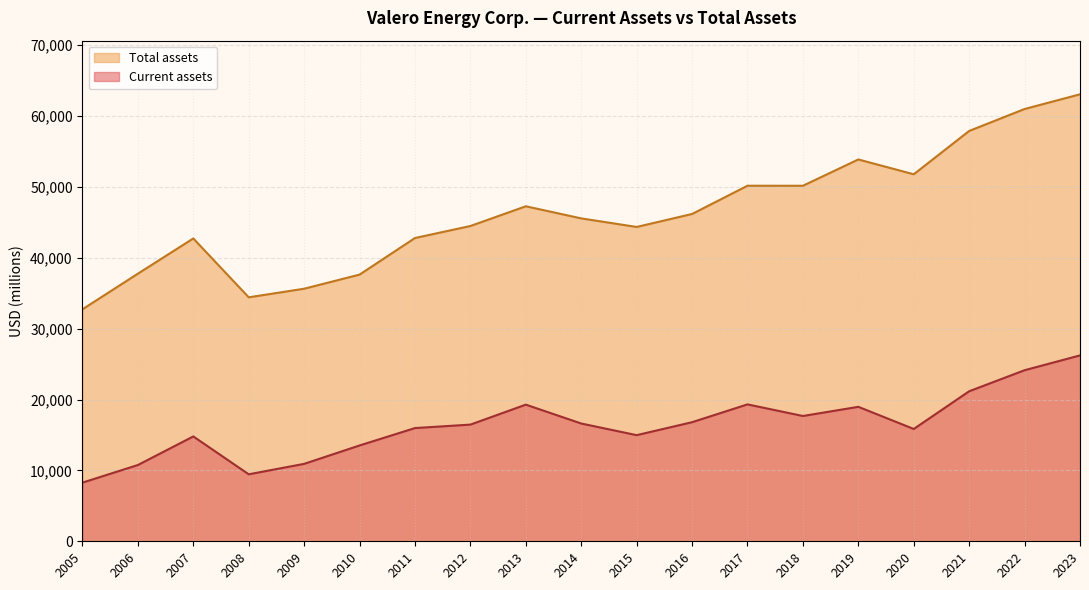

At 2015, list the series in order from largest to smallest.

Total assets, Current assets